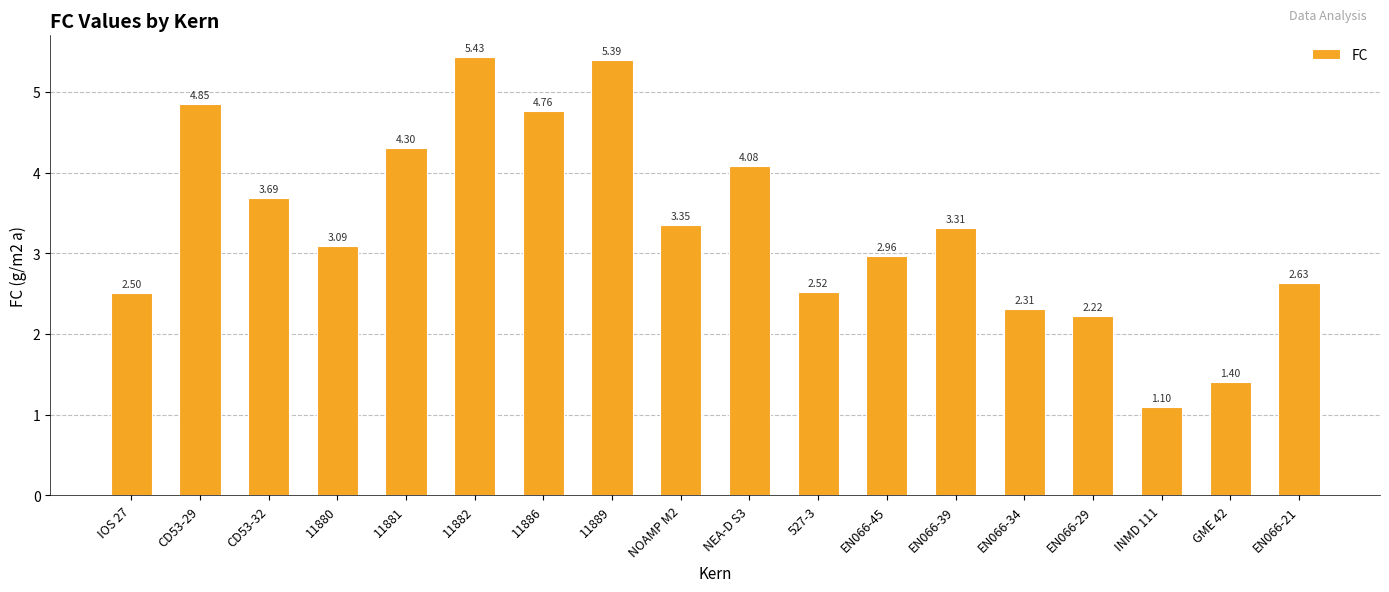

Between 11882 and 11886, which is larger?

11882